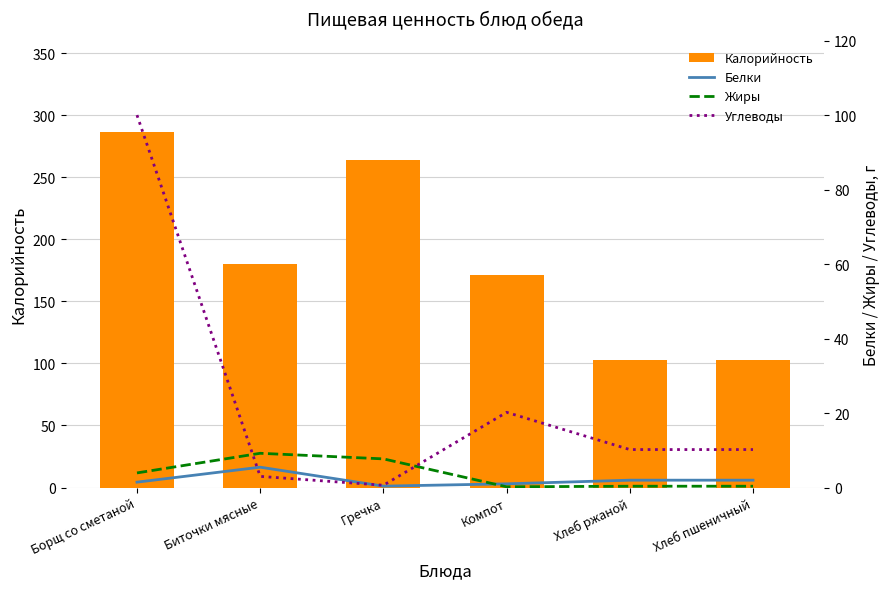

Reading left to right, what are all the values shown in this chart?

Калорийность: 286.0	180.0	264.0	171.0	103.0	103.0
Белки: 1.4	5.5	0.4	1.0	2.0	2.0
Жиры: 3.9	9.2	7.7	0.2	0.4	0.4
Углеводы: 100.0	3.0	0.6	20.2	10.2	10.2